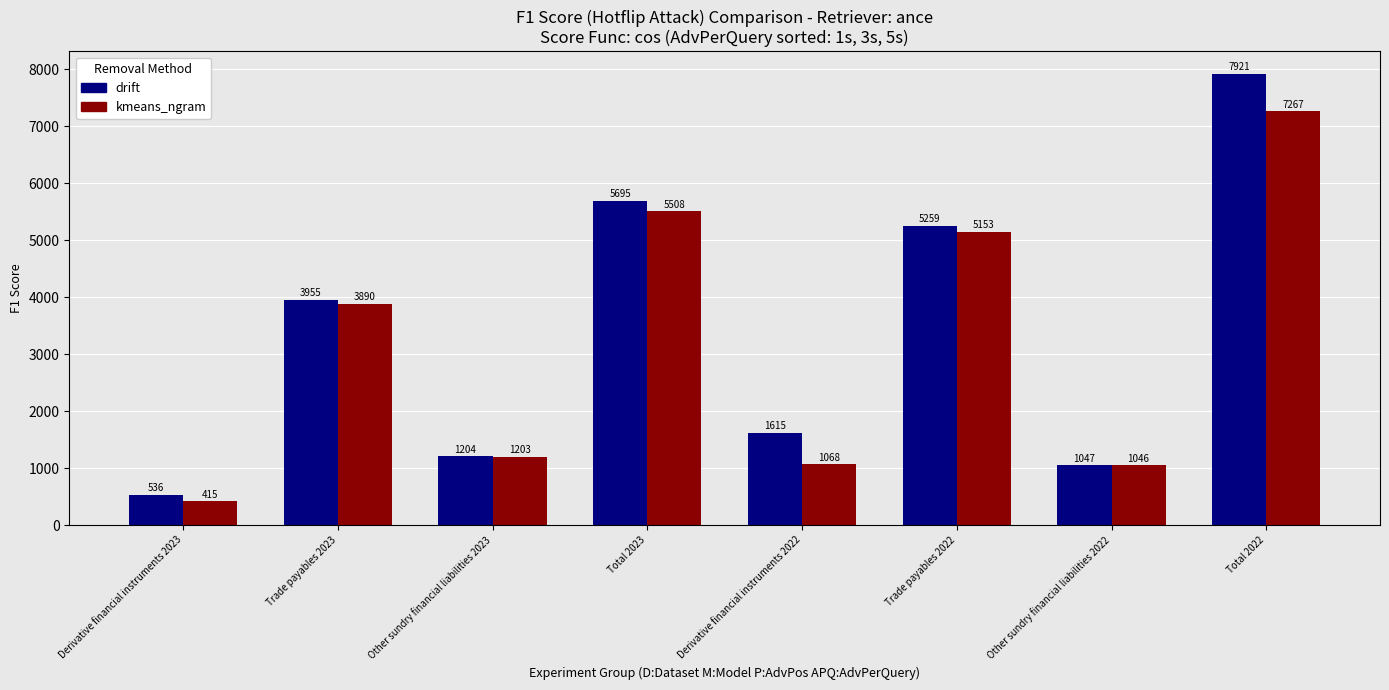

Where is drift nearest to the value 4228?

Trade payables 2023